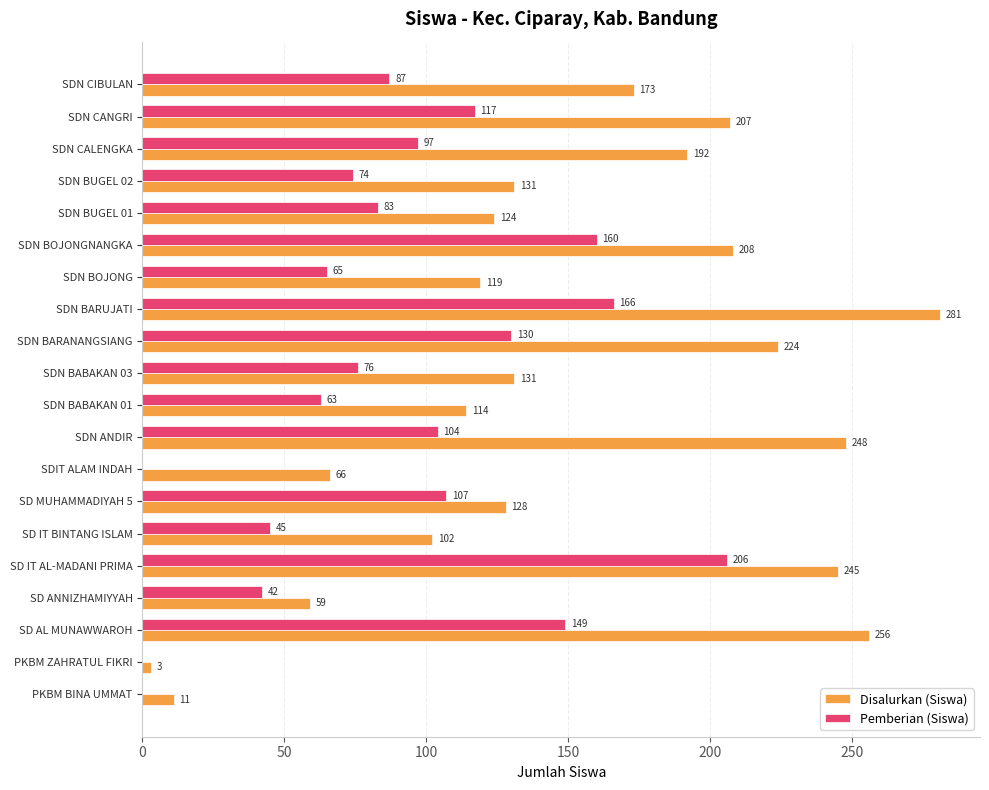

The Disalurkan (Siswa) series shows 128 at SD MUHAMMADIYAH 5. True or false?

True